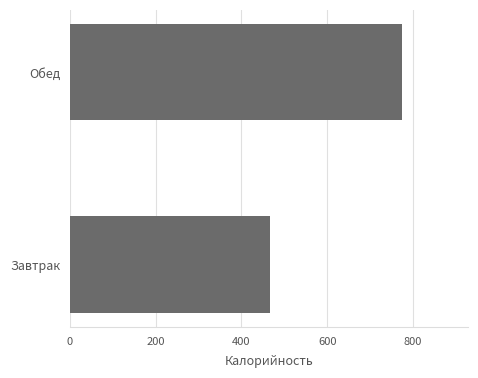

What is the ratio of the value at Обед to the value at Завтрак?

1.7